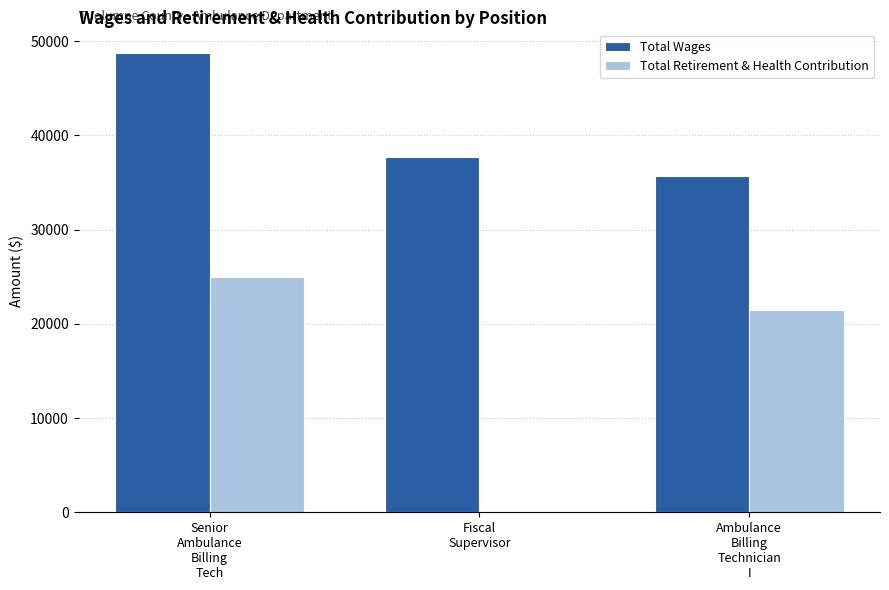

What is the difference between the Total Retirement & Health Contribution values at Ambulance
Billing
Technician
I and Fiscal
Supervisor?

21418